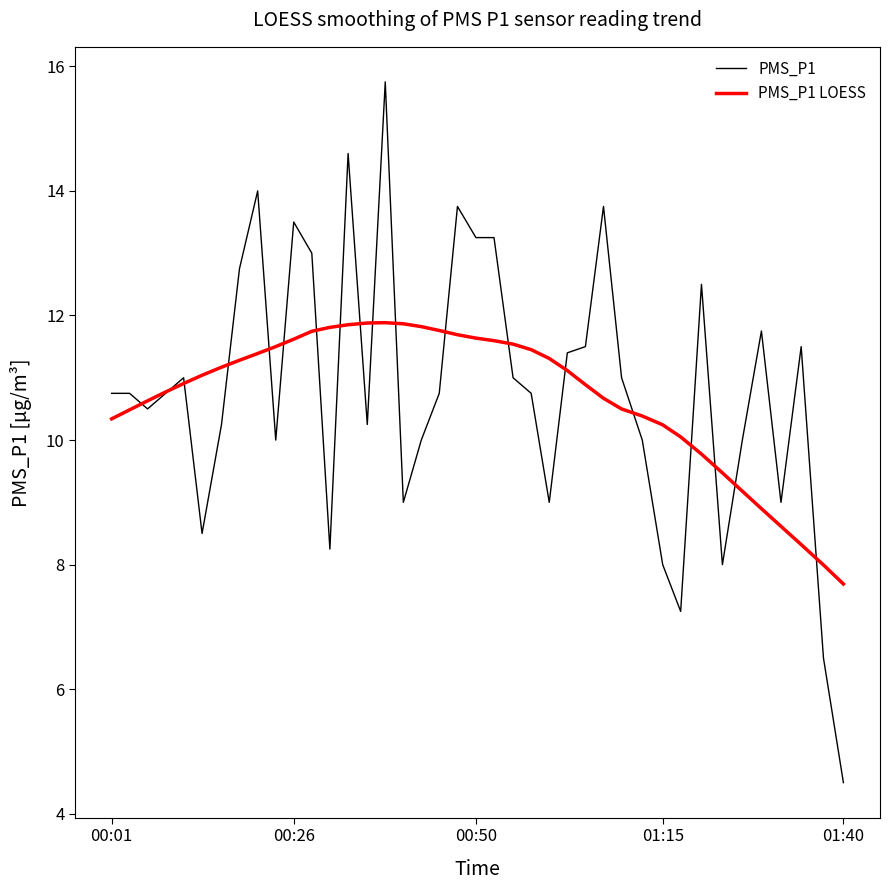

Which series has the largest range (max minus min)?

PMS_P1